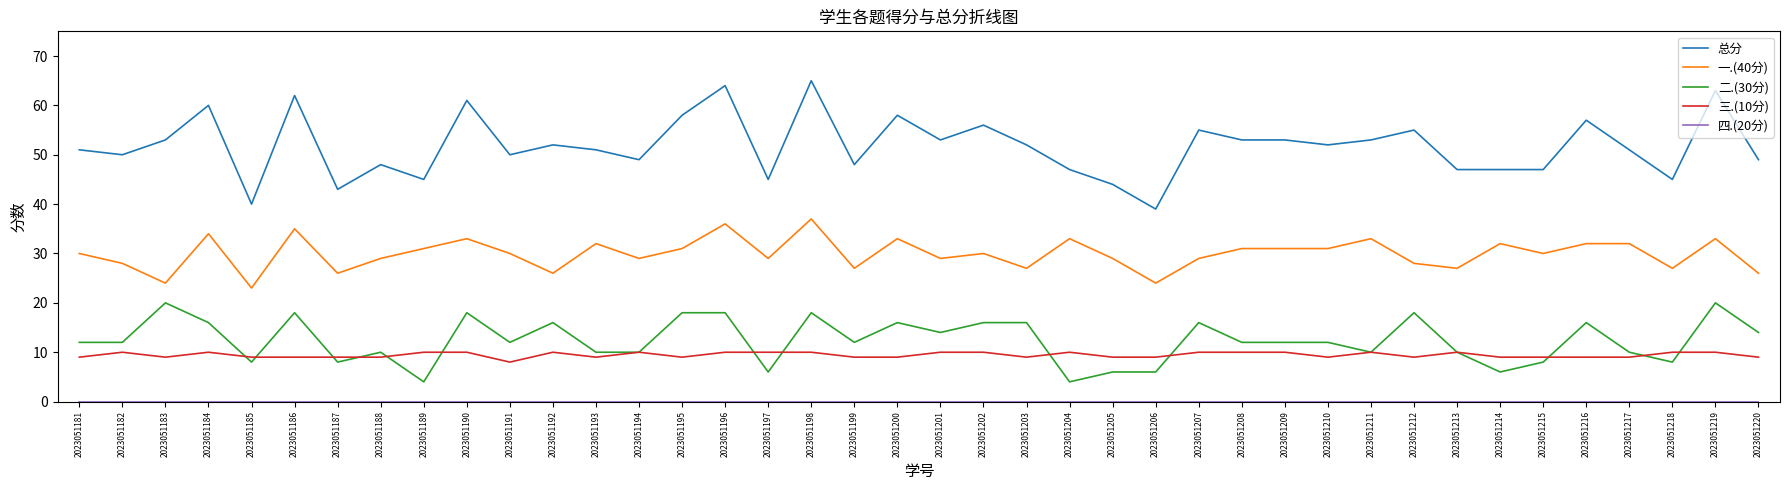

What is the total value across all series at 2023051188?

96